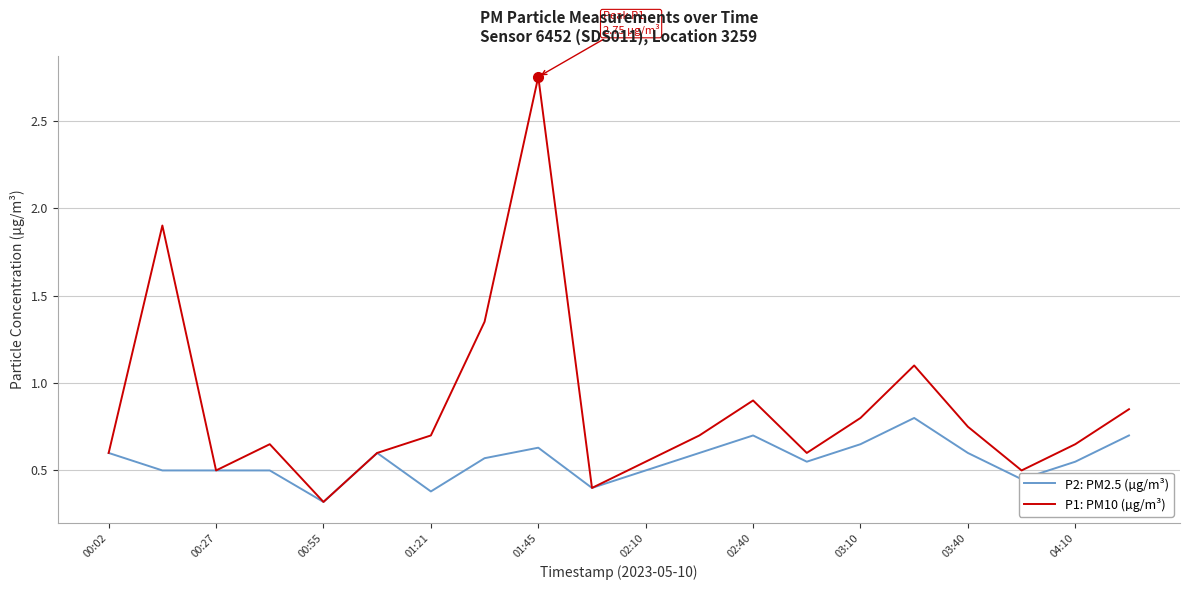

Which series has the largest range (max minus min)?

P1: PM10 (µg/m³)